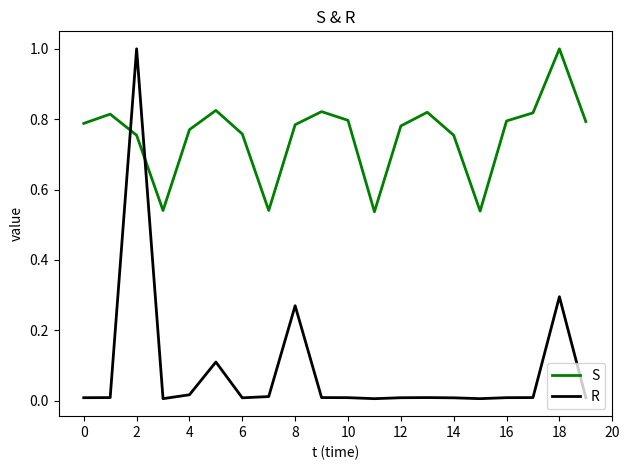

Which series has the widest spread of values?

R